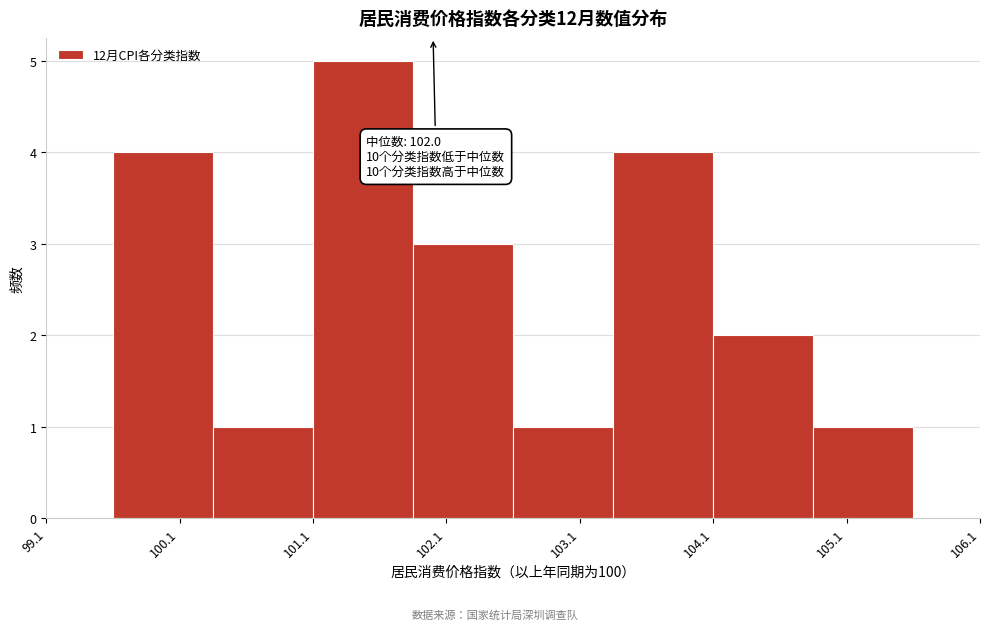

Which range on the x-axis has the tallest bar?

101.10 to 101.85